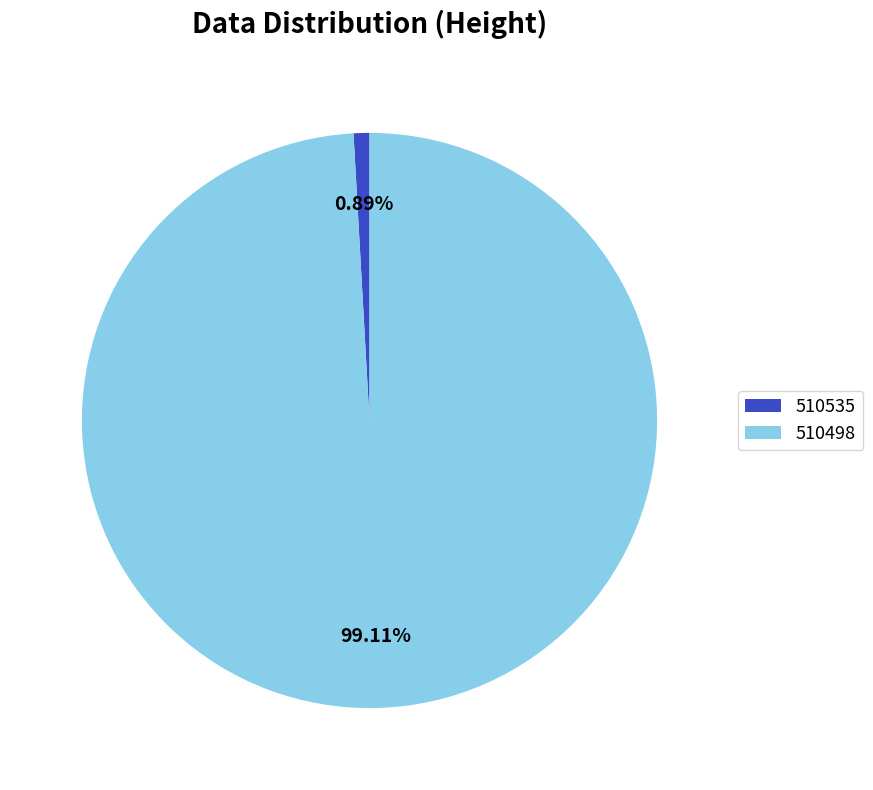

What is the total percentage of 510498 and 510535?

100.0%